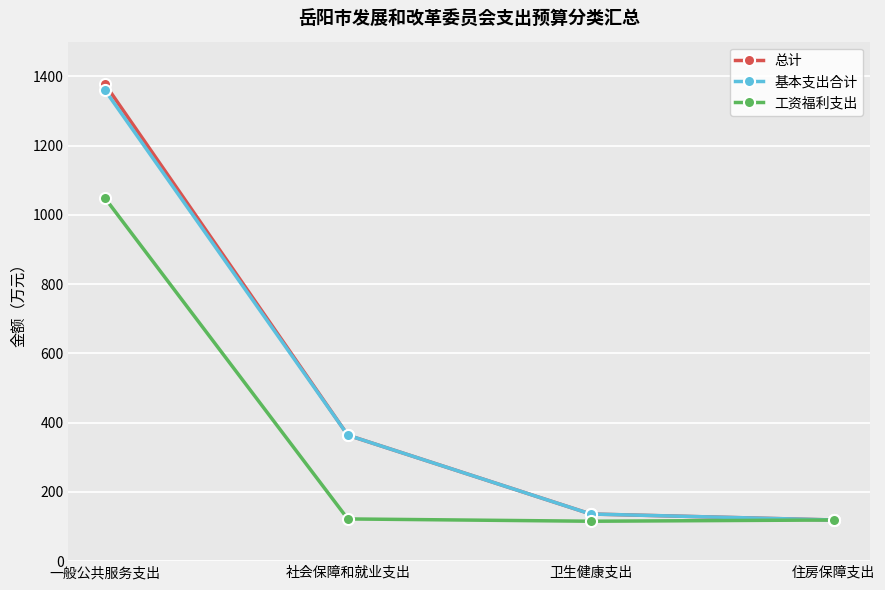

What are all the series names shown in the legend?

总计, 基本支出合计, 工资福利支出